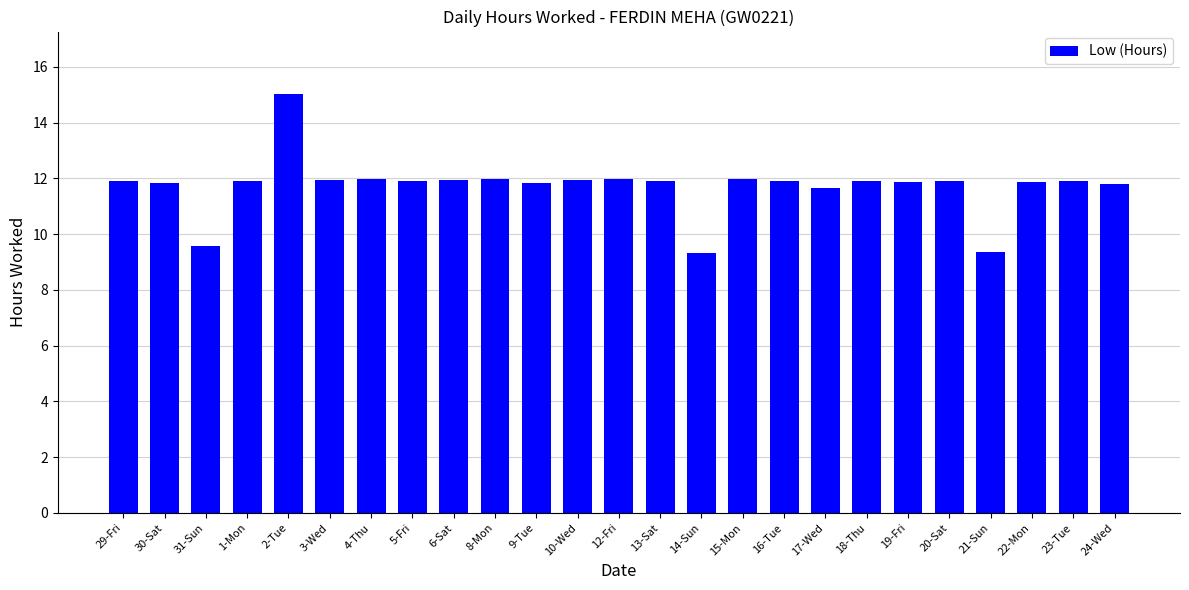

Between 21-Sun and 4-Thu, which is larger?

4-Thu